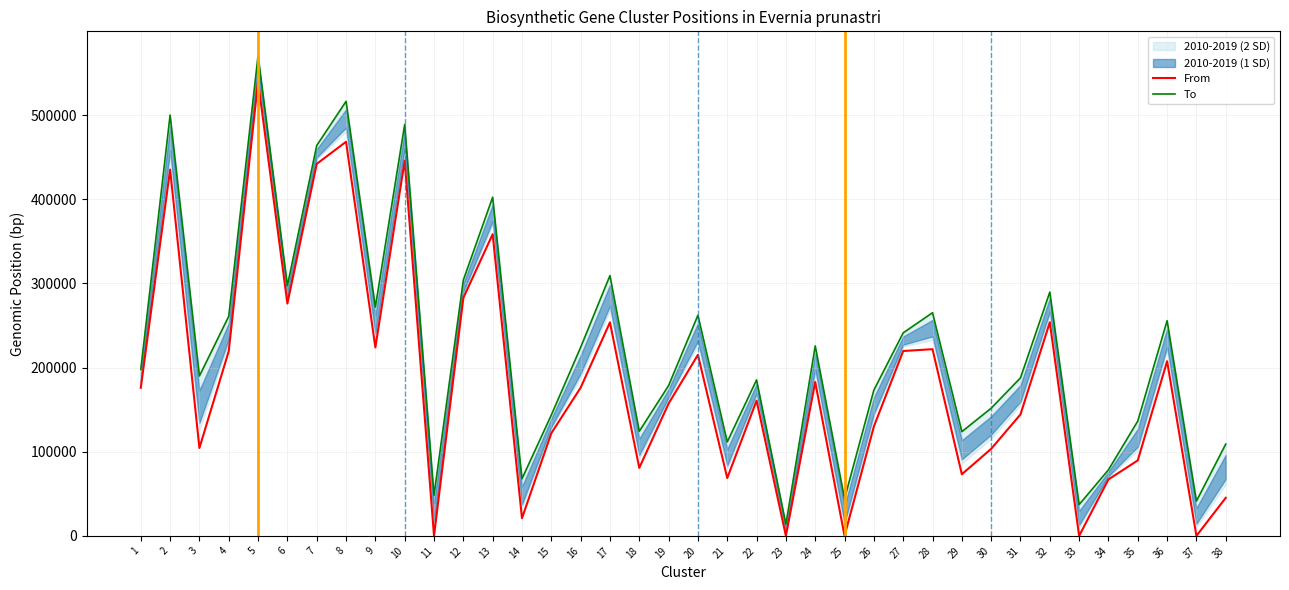

Where is the first local minimum for To?

3